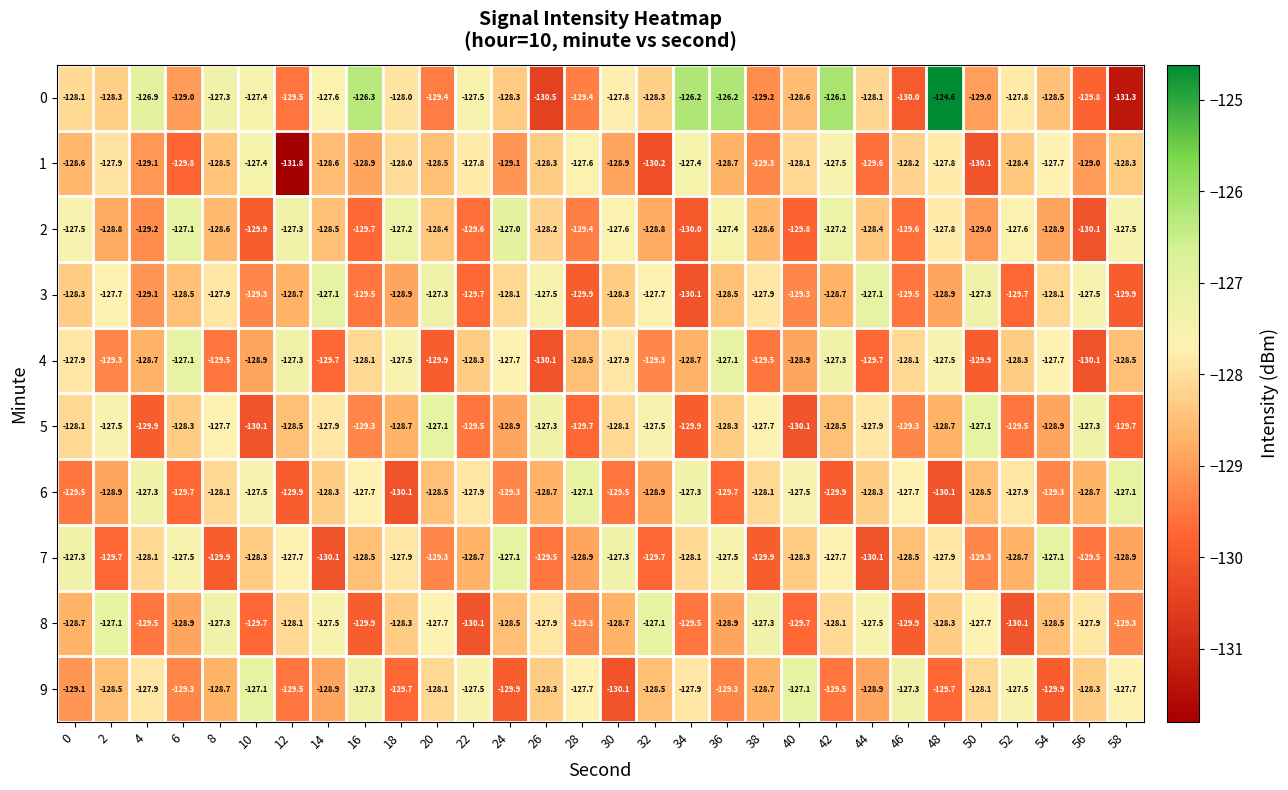

Where does the 6 series first go above -128?

4